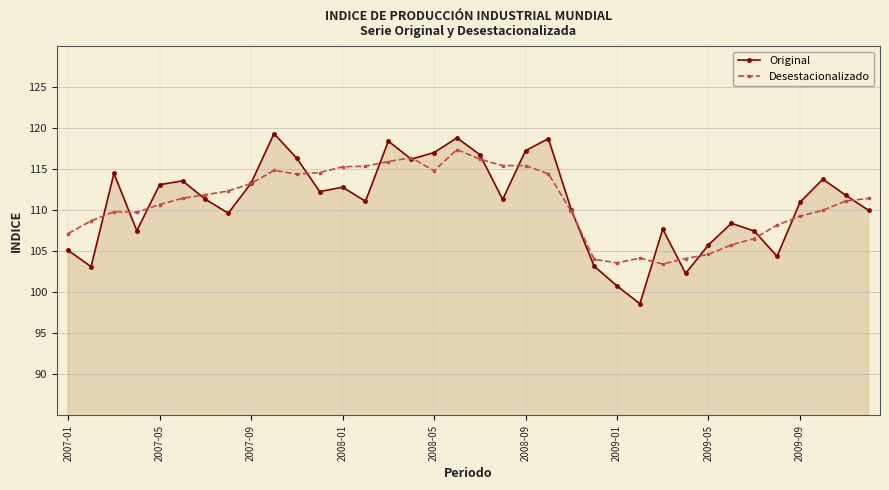

Which series has the largest range (max minus min)?

Original